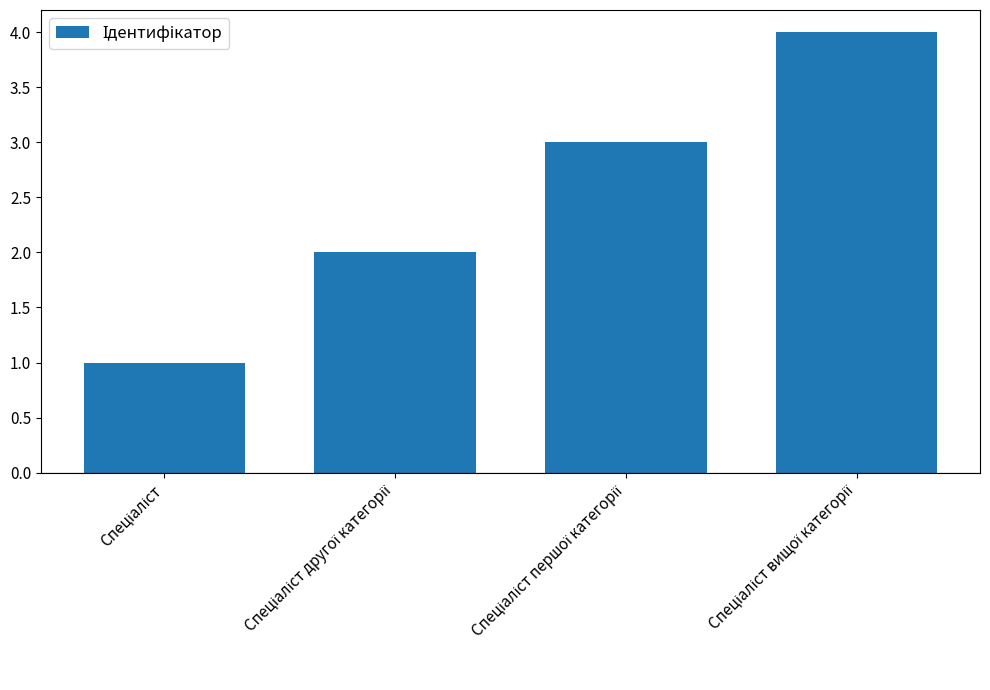

What is the maximum value shown in the chart?

4